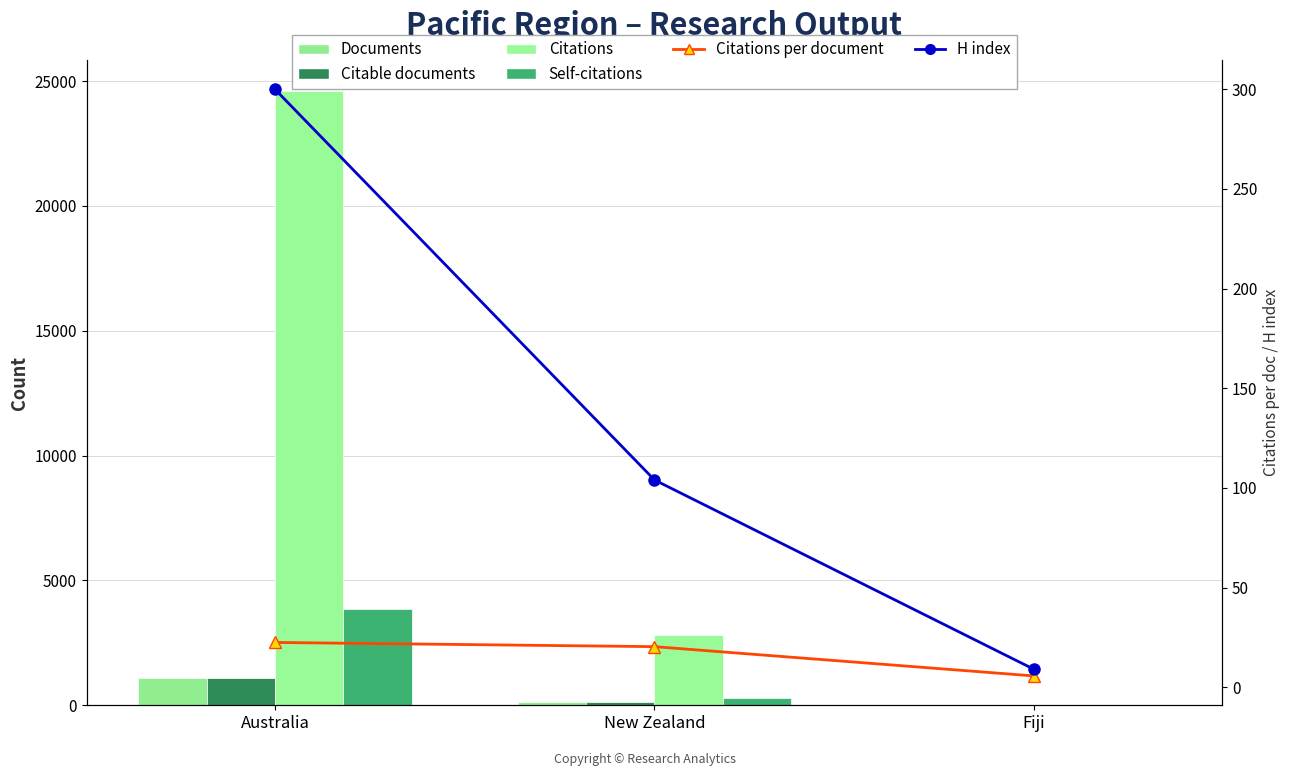

Is it true that H index equals 73.3 at Australia?

False